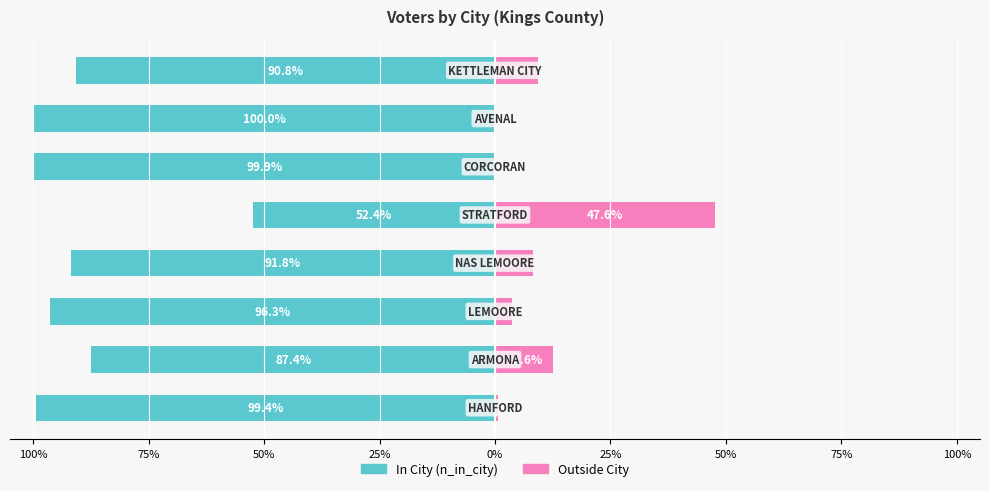

What are all the series names shown in the legend?

In City, Outside City